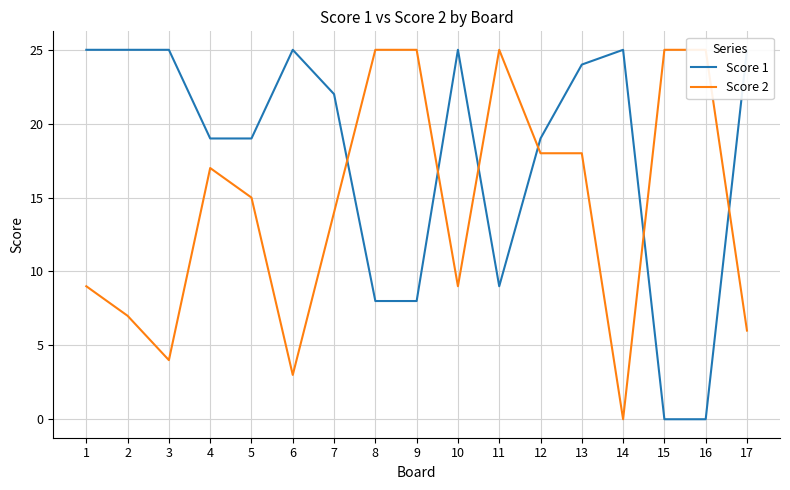

What is the difference between the maximum and minimum values in the Score 1 series?

25